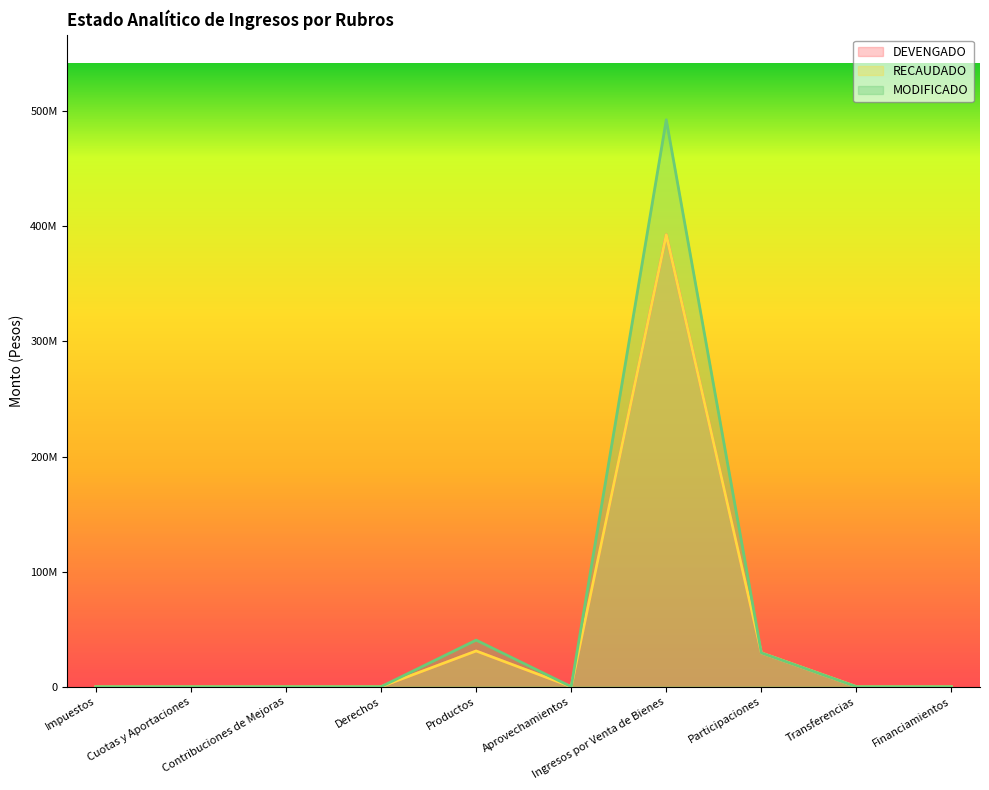

Where is the first local minimum for MODIFICADO?

Aprovechamientos